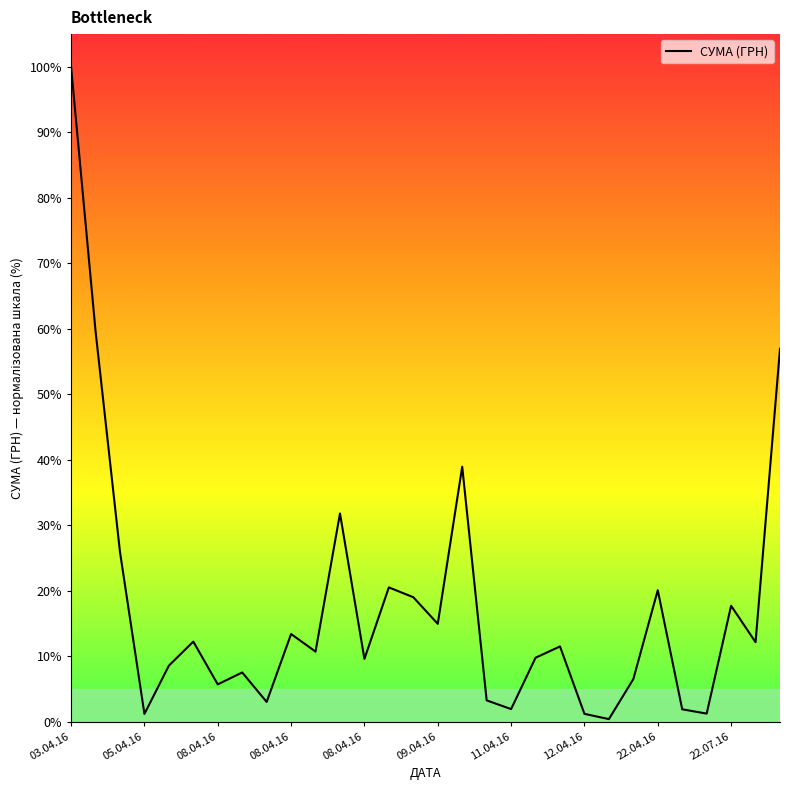

What is the difference between the maximum and minimum values?

99.6